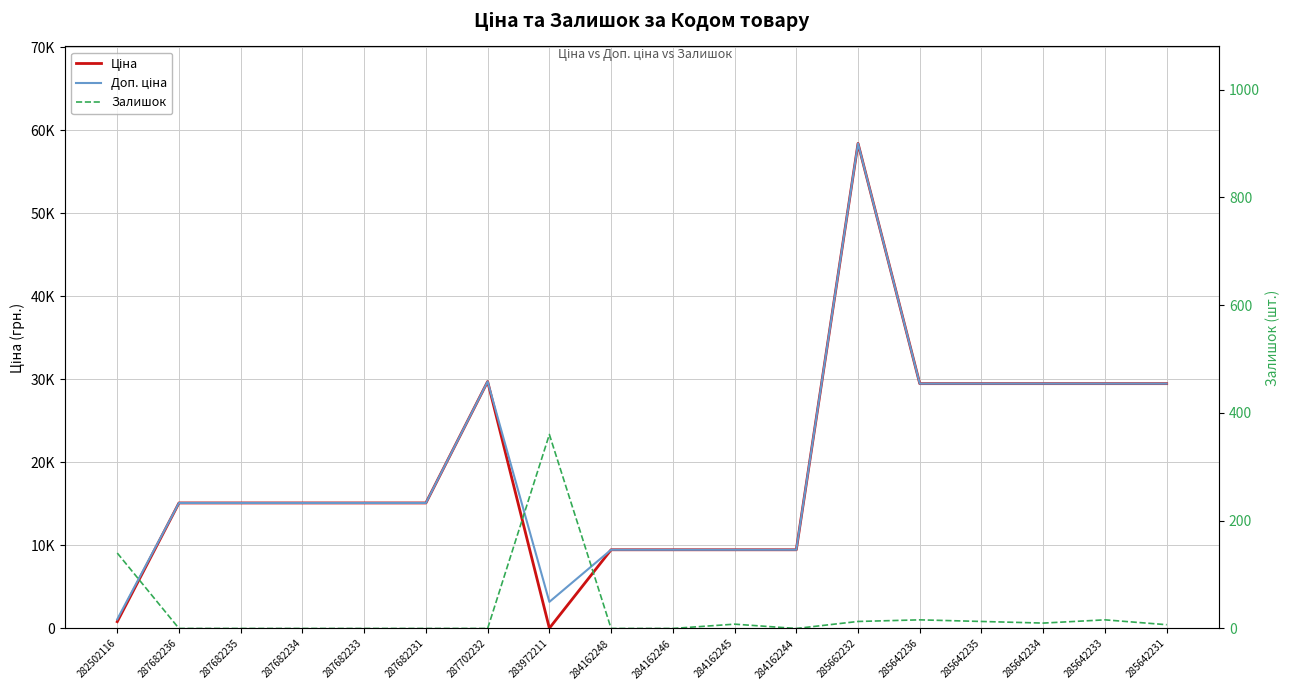

What are all the series names shown in the legend?

Ціна, Доп. ціна, Залишок